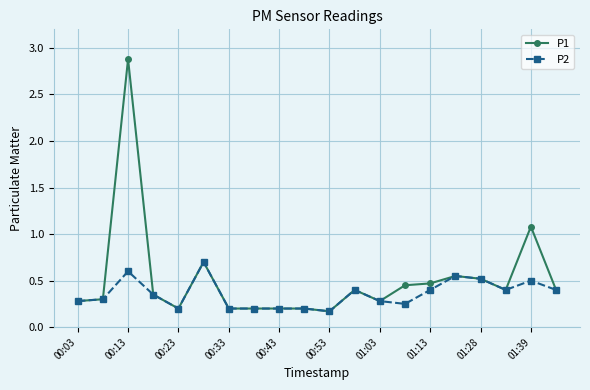

Which series has the widest spread of values?

P1